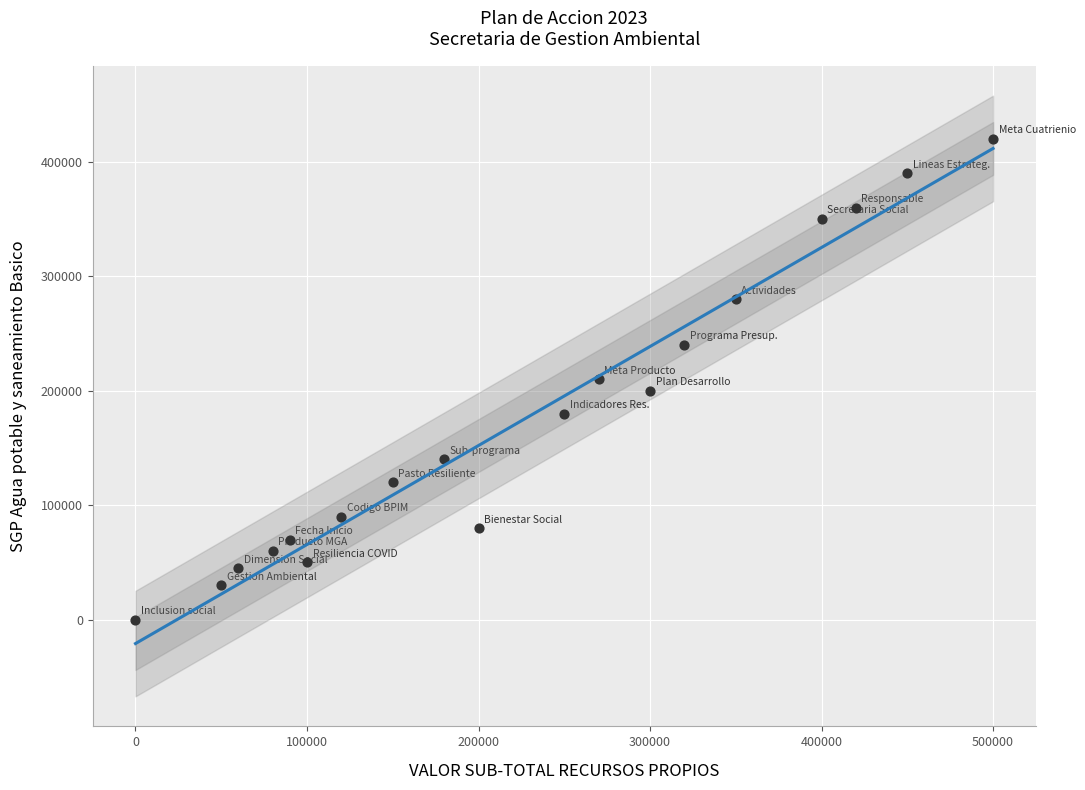

What is the range of Y values (max minus min)?

420000